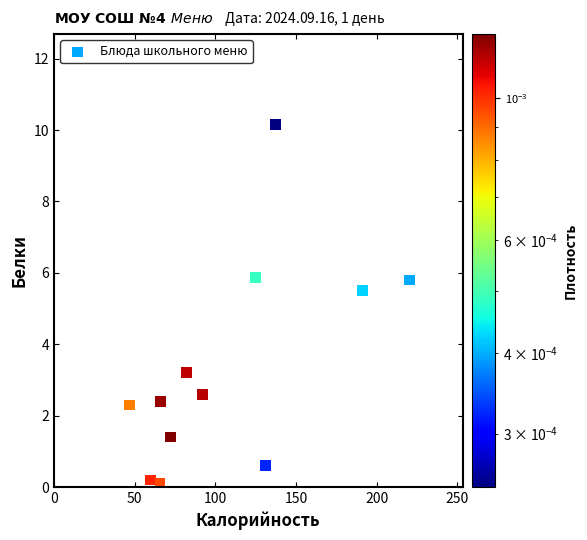

What Y value in the scatter plot is closest to 5?

5.5